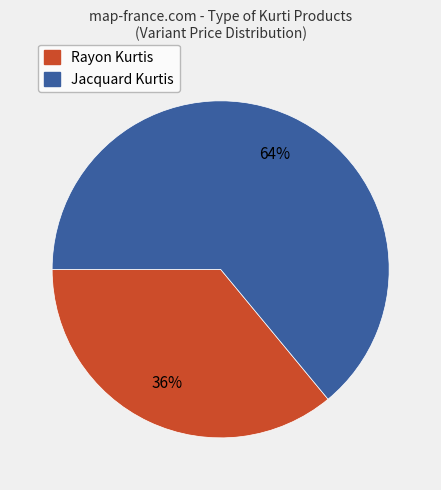

To the nearest percent, what is the difference between the largest and smallest slice percentages?

28%